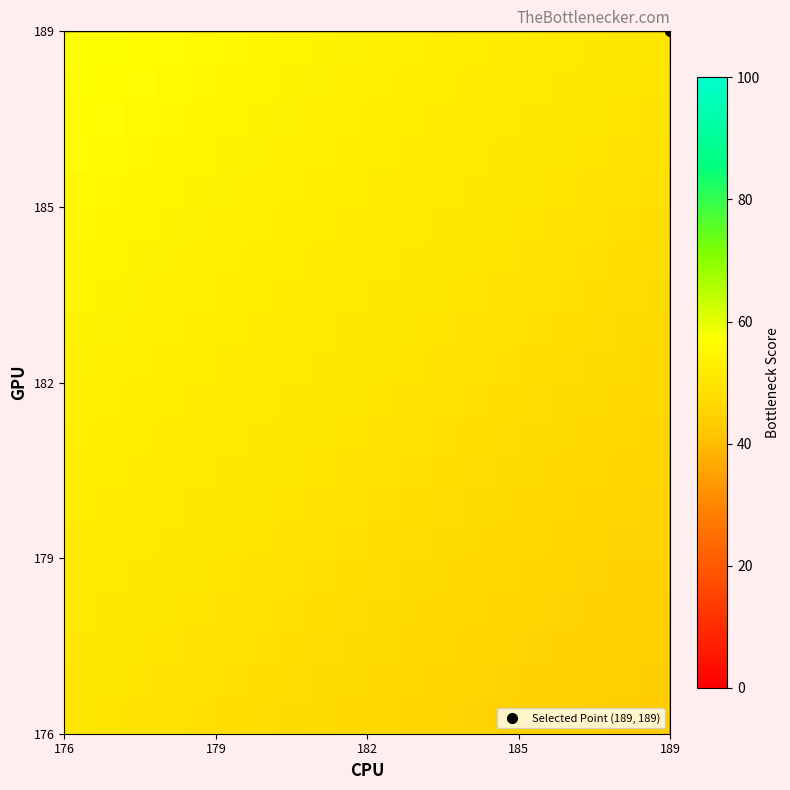

What is the greatest value displayed?

57.4